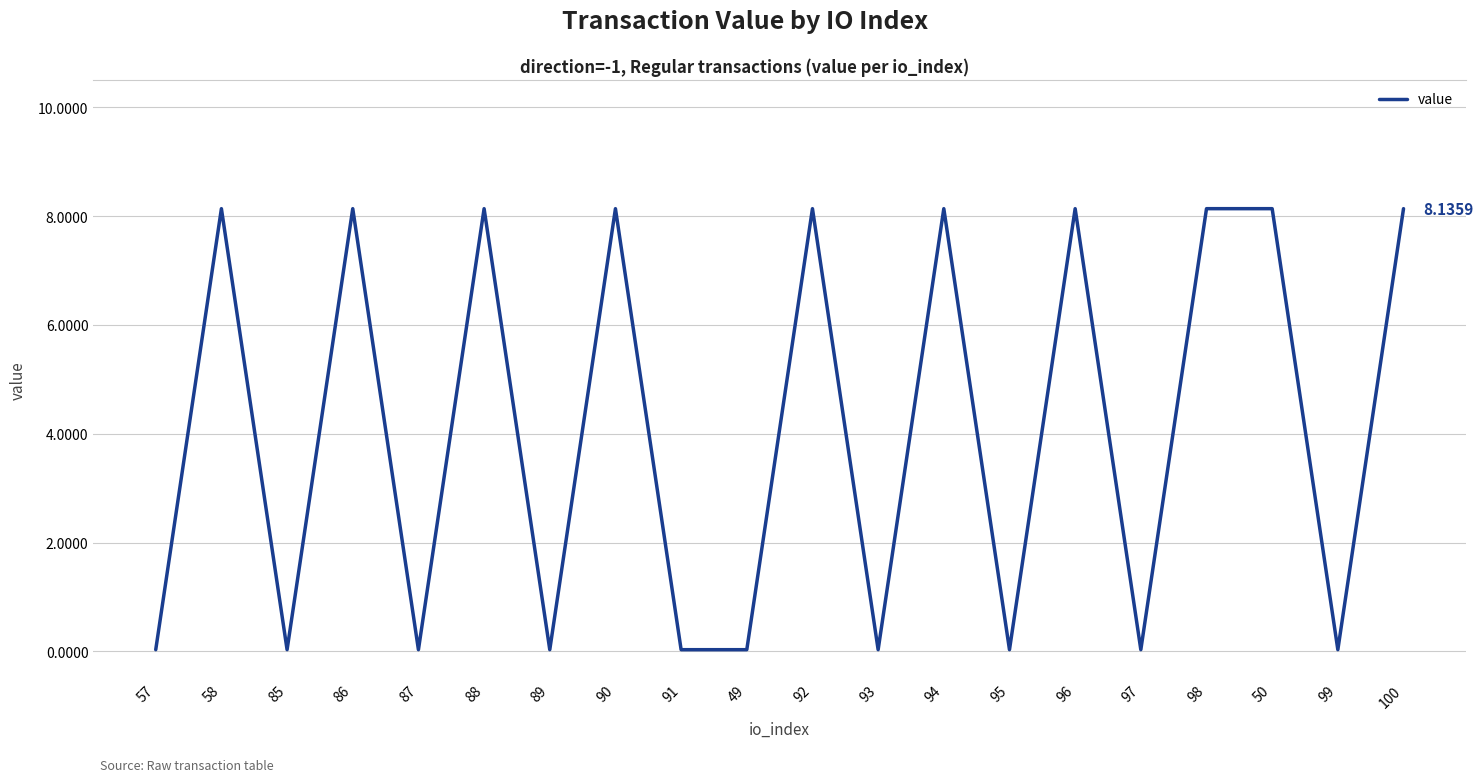

Reading left to right, extract all data points from this chart.

57=0.0	58=8.1	85=0.0	86=8.1	87=0.0	88=8.1	89=0.0	90=8.1	91=0.0	49=0.0	92=8.1	93=0.0	94=8.1	95=0.0	96=8.1	97=0.0	98=8.1	50=8.1	99=0.0	100=8.1